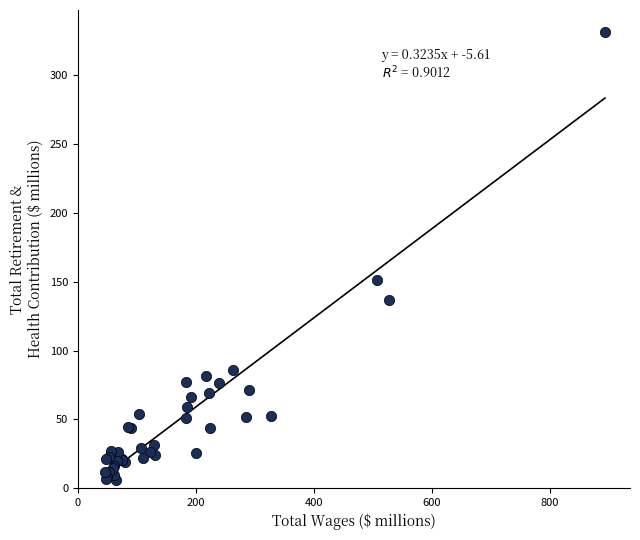

What Y value in the scatter plot is closest to 168?

151.0